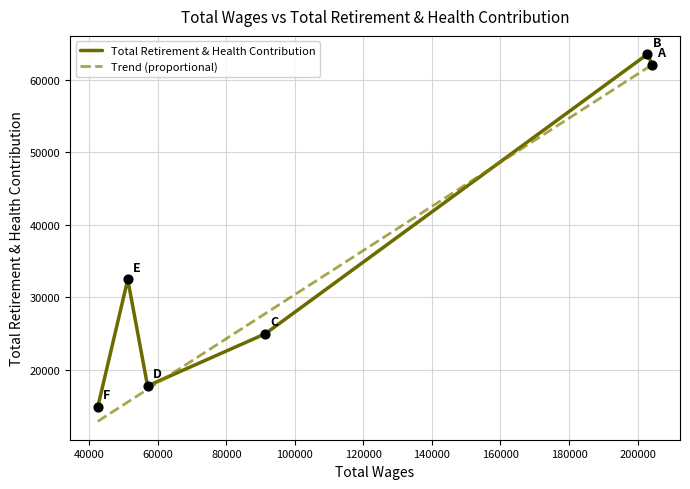

What are all the series names shown in the legend?

Total Retirement & Health Contribution, Trend (proportional)